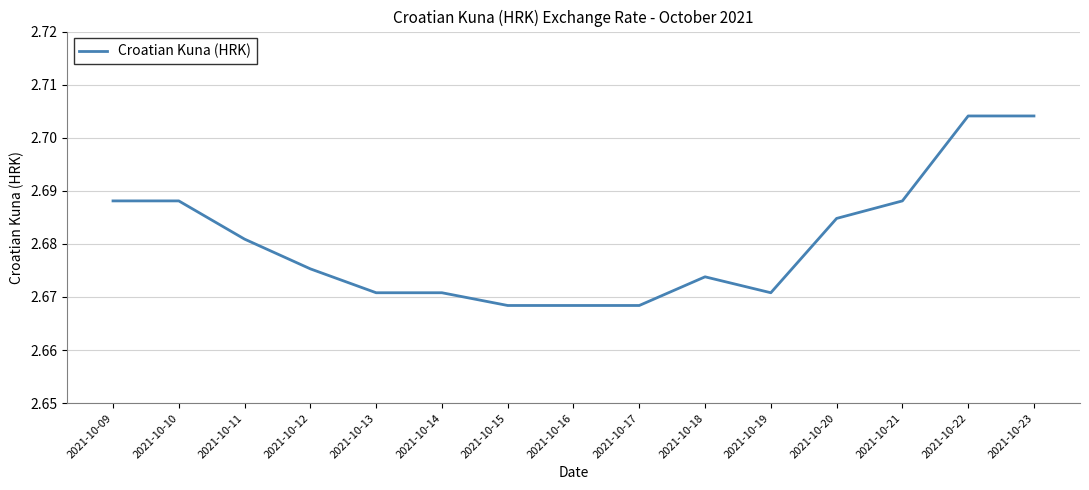

The chart shows a value of 1.5 at 2021-10-16. True or false?

False